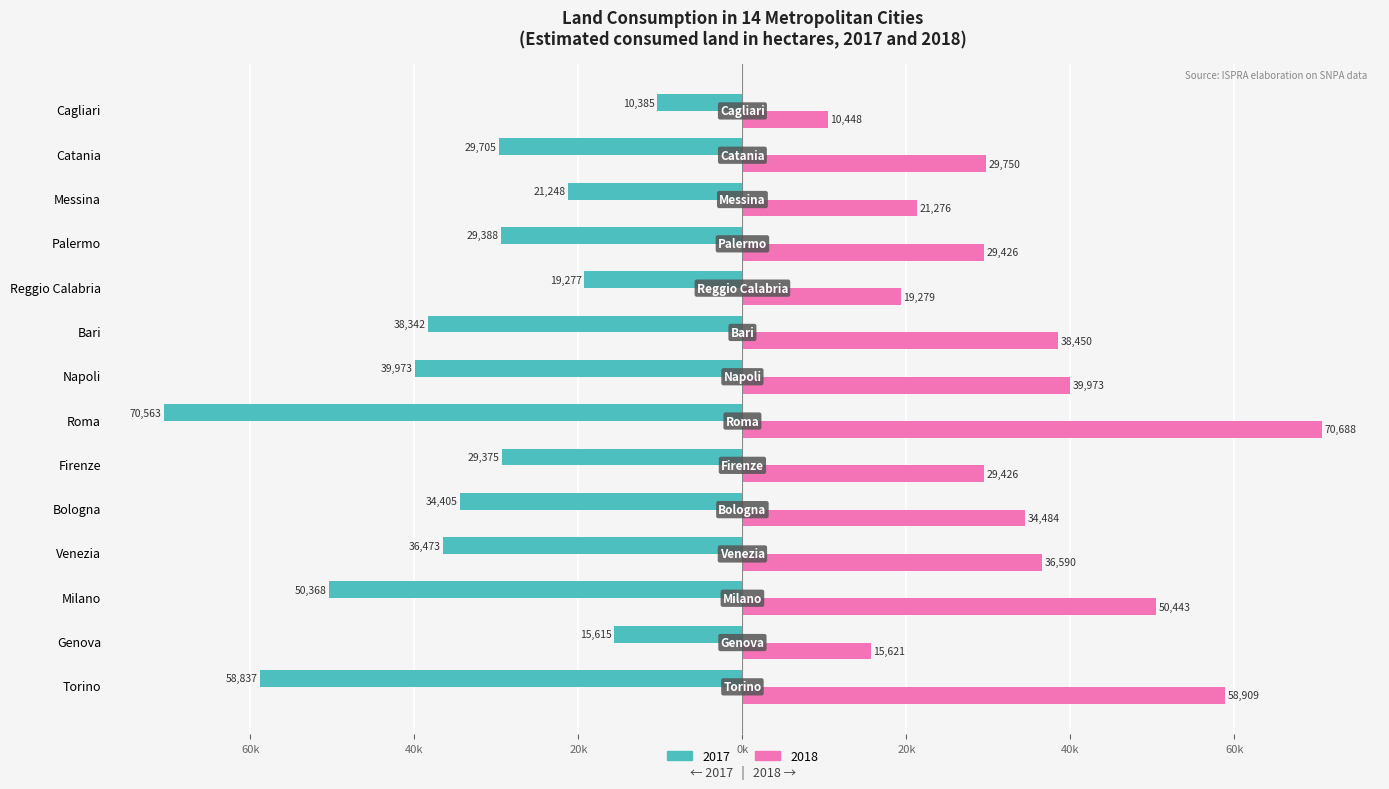

What is the average value of the 2017 series?

-34568.0